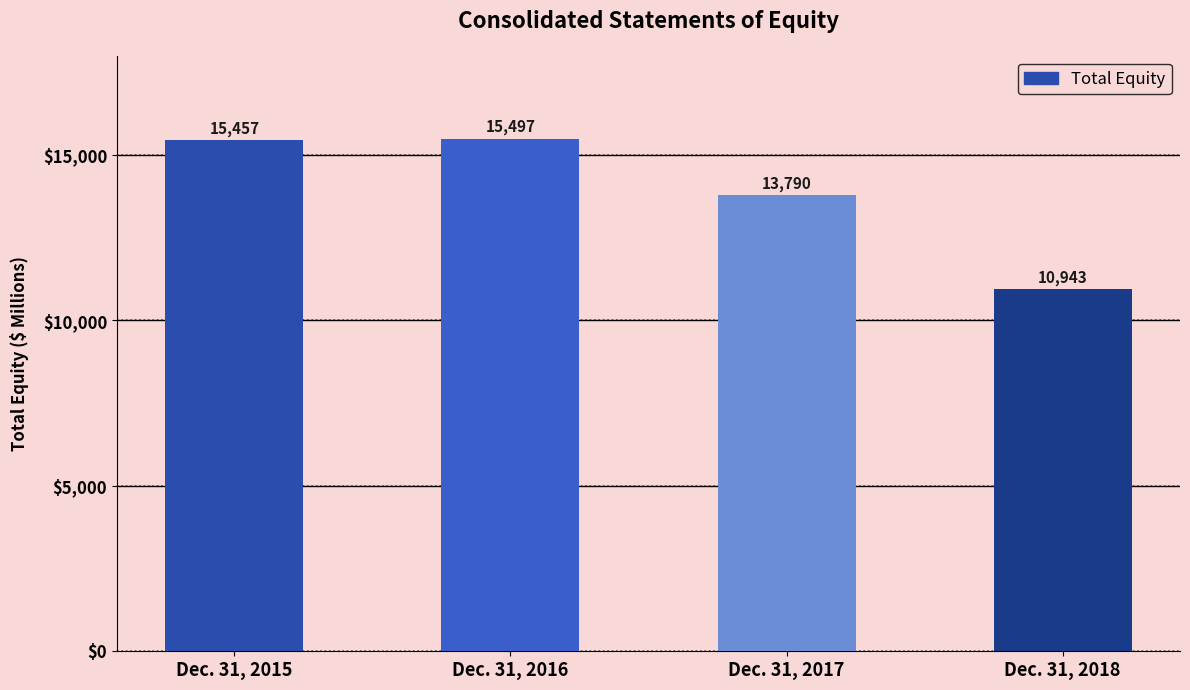

How many categories are shown in the chart?

4